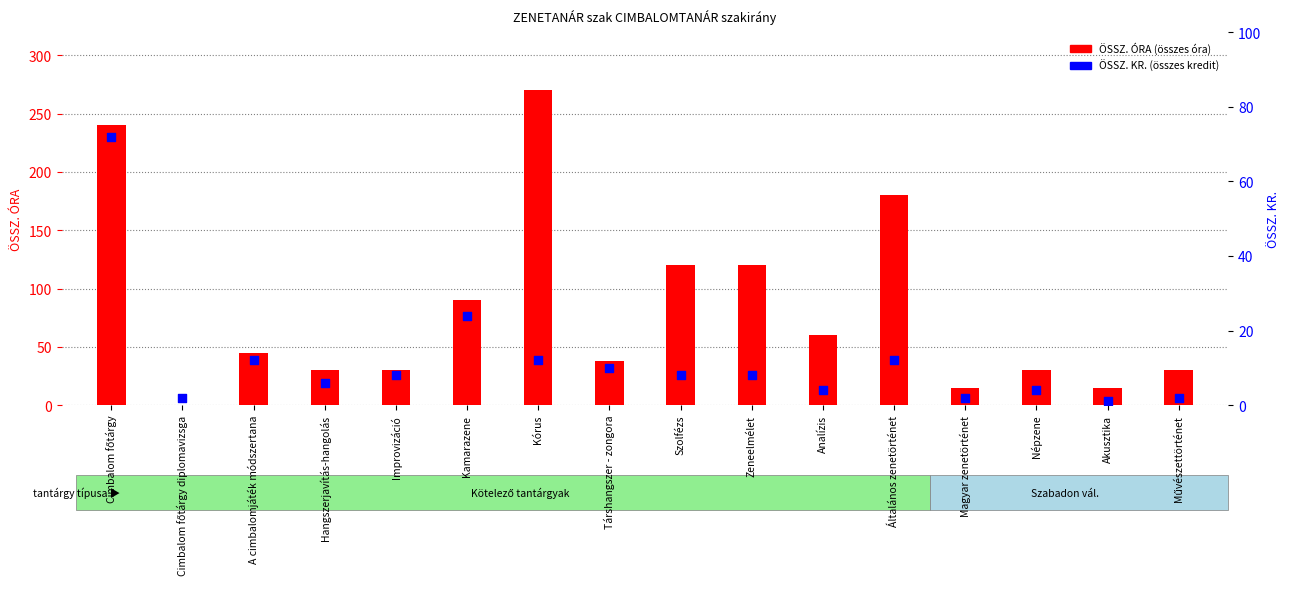

What is the total value across all series at Kórus?

282.0